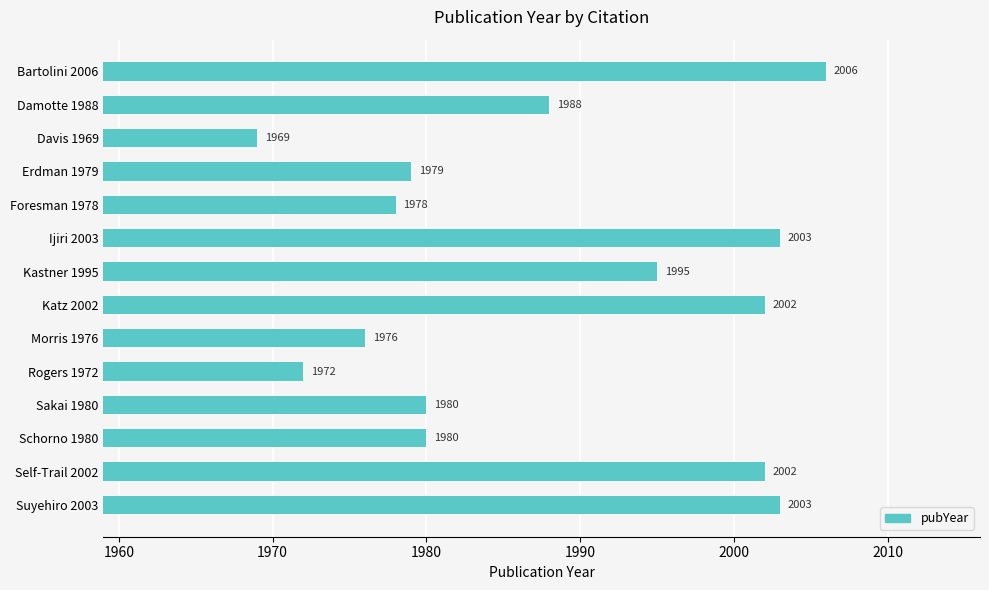

What is the difference between the values at Foresman 1978 and Ijiri 2003?

25